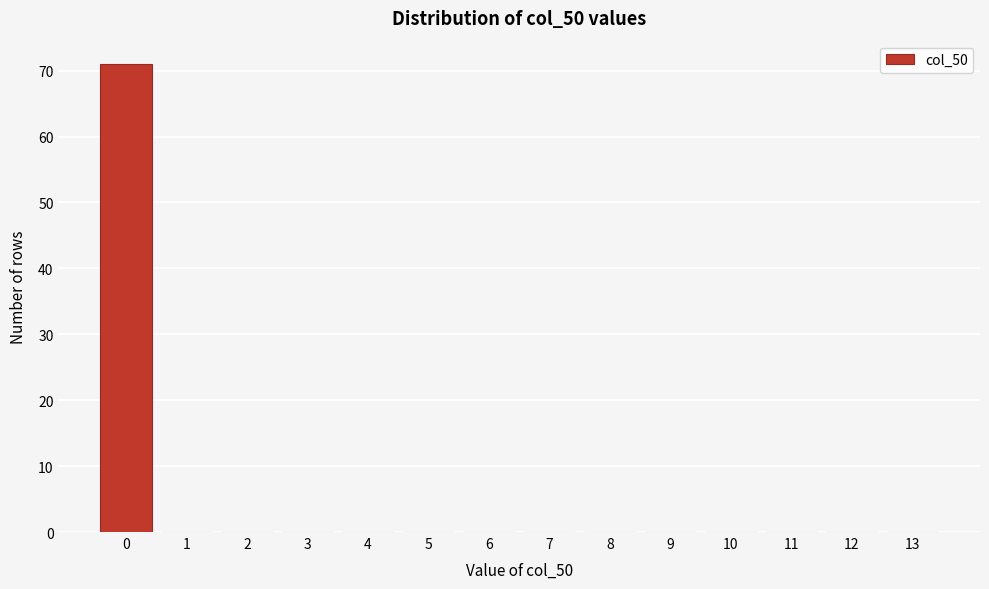

Over which range of the x-axis is the bar tallest?

-0.5 to 0.5